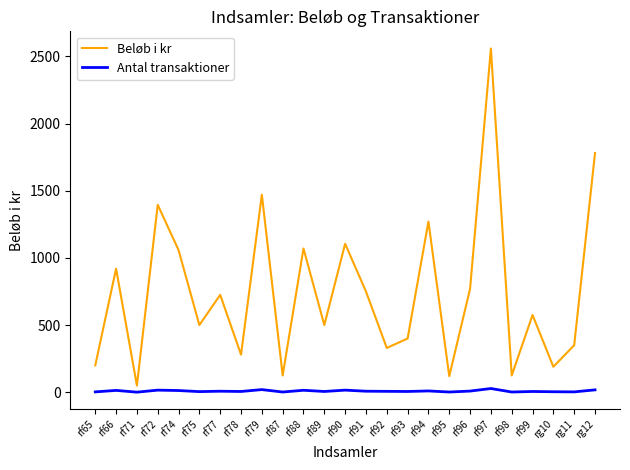

What is the maximum value for Antal transaktioner?

28